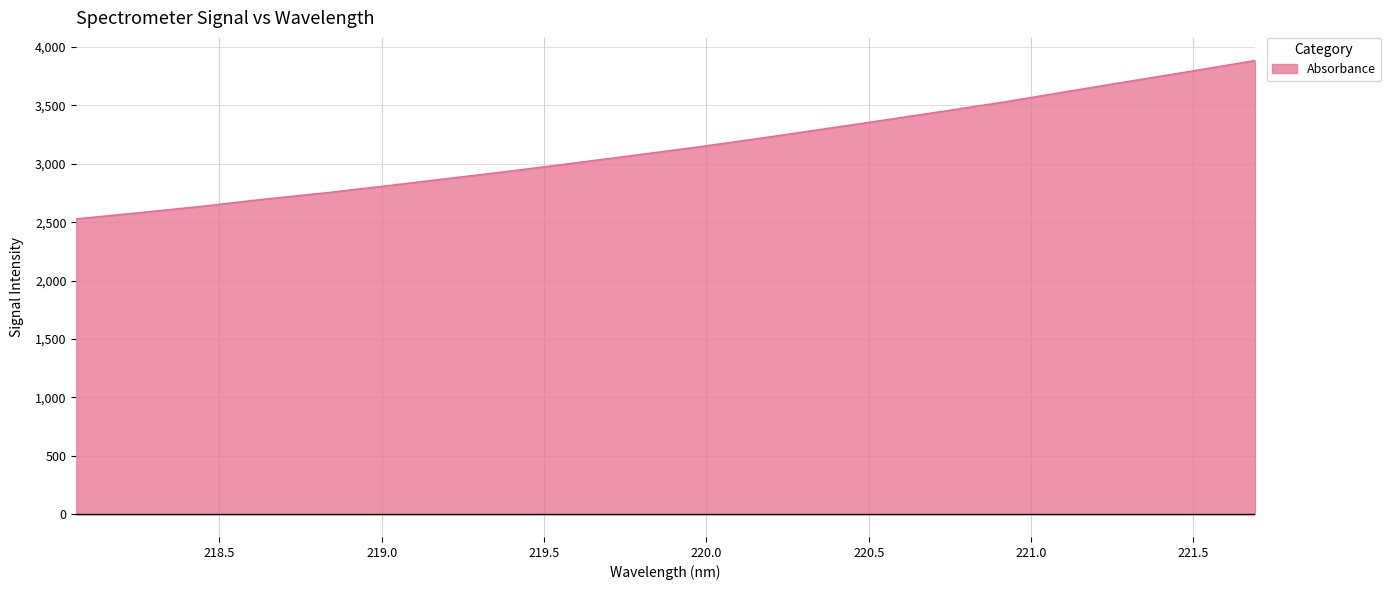

What is the greatest value displayed?

3884.6